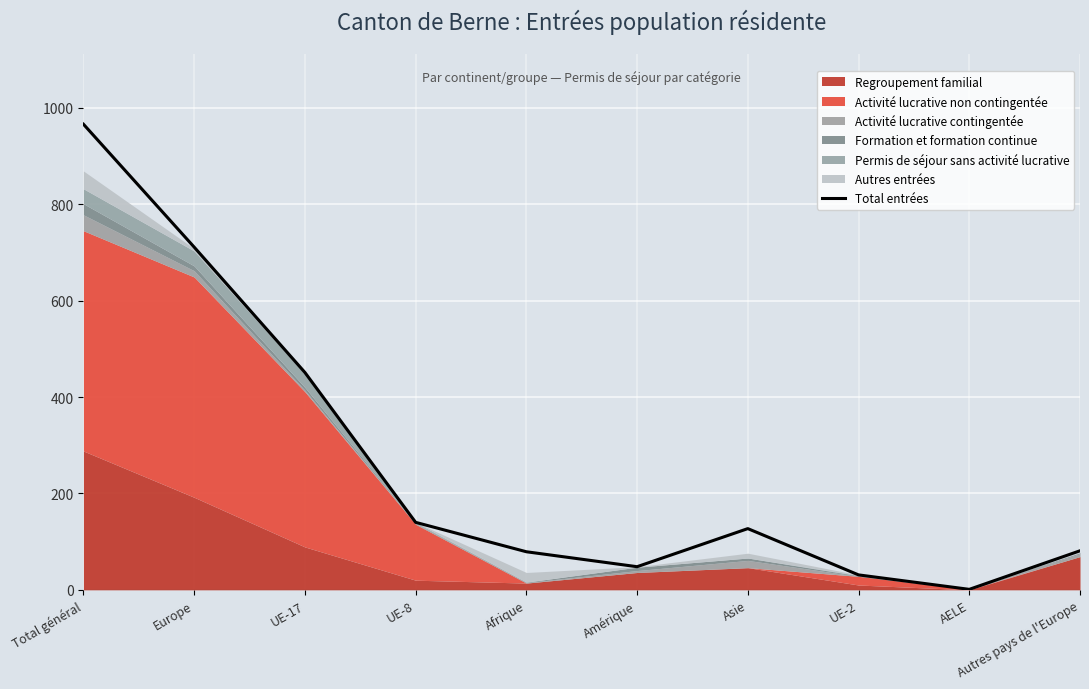

Is it true that the value at AELE is 1?

True